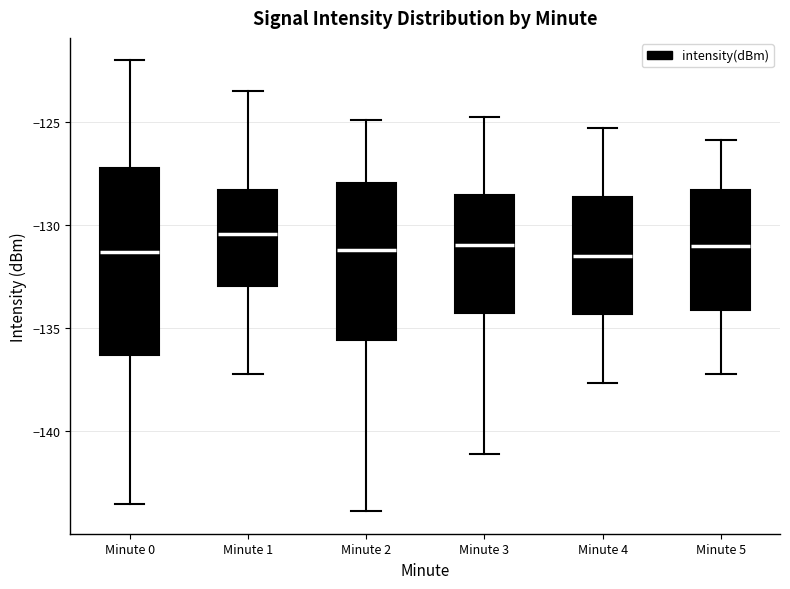

Reading left to right, transcribe this box plot: for each box, give where its median line is, the range the box spans, and where its two whiskers end, as read against the y-axis. The values are not printed on the chart, so give them approximately, as read against the axis.

Minute 0: median -131.5, box -136.5 to -127.0, whiskers -143.5 to -122.0
Minute 1: median -130.5, box -133.0 to -128.5, whiskers -137.0 to -123.5
Minute 2: median -131.0, box -135.5 to -128.0, whiskers -144.0 to -125.0
Minute 3: median -131.0, box -134.5 to -128.5, whiskers -141.0 to -125.0
Minute 4: median -131.5, box -134.5 to -128.5, whiskers -137.5 to -125.5
Minute 5: median -131.0, box -134.0 to -128.5, whiskers -137.0 to -126.0